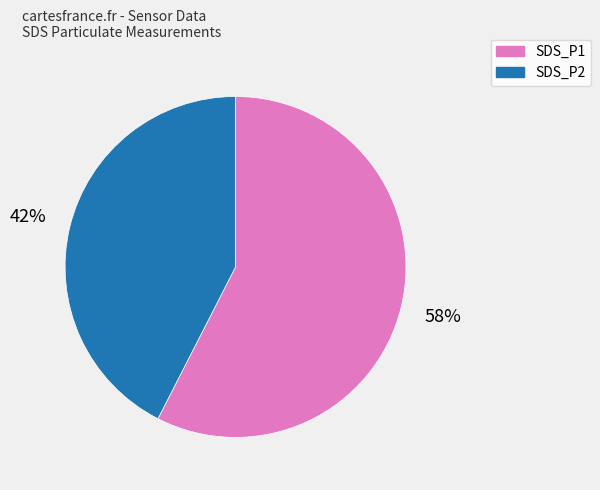

Which has a higher value, SDS_P2 or SDS_P1?

SDS_P1